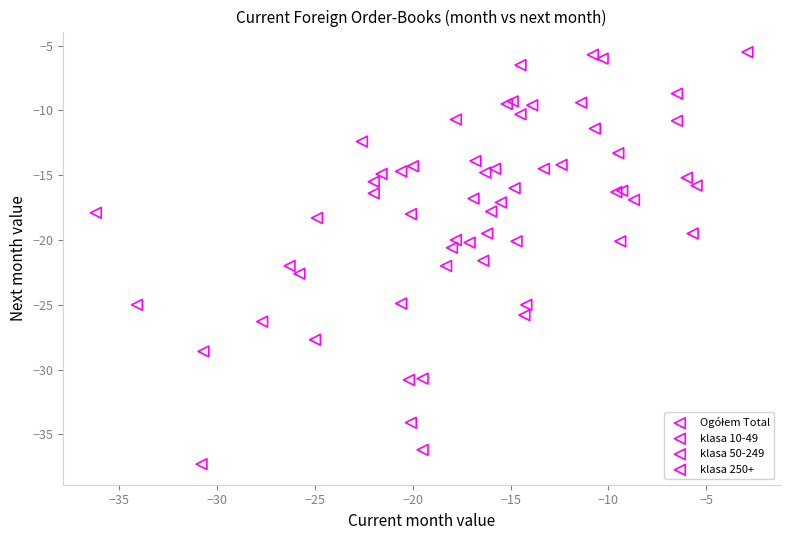

Which series has the widest spread of Y values?

klasa 250+